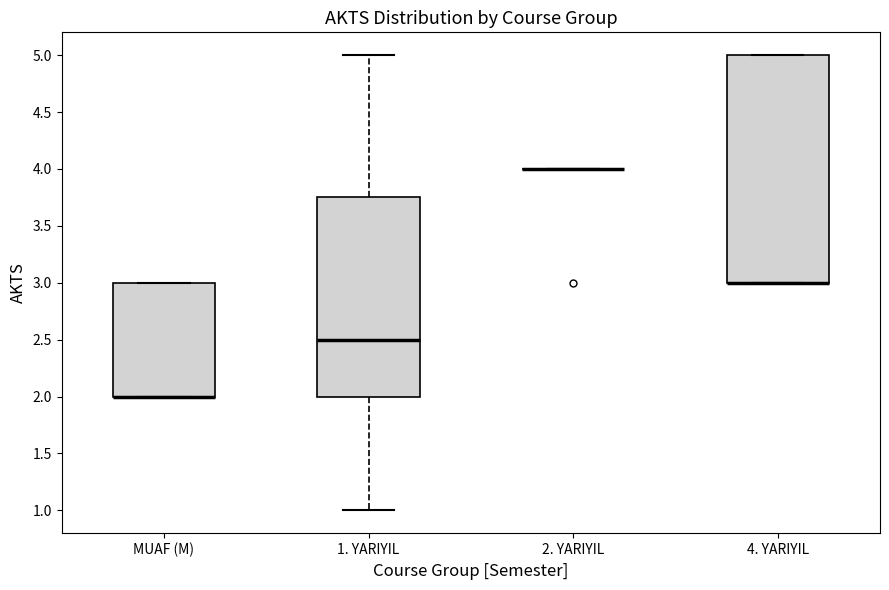

Reading left to right, read every box against the y-axis: the position of its median line, the range the box covers, and the ends of its whiskers. The values are not printed on the chart, so give them approximately, as read against the axis.

MUAF (M): median 2.00 (drawn on the box's lower edge), box 2.00 to 3.00, whiskers 2.00 to 3.00
1. YARIYIL: median 2.50, box 2.00 to 3.75, whiskers 1.00 to 5.00
2. YARIYIL: box collapsed to a line at 4.00, whiskers 4.00 to 4.00
4. YARIYIL: median 3.00 (drawn on the box's lower edge), box 3.00 to 5.00, whiskers 3.00 to 5.00